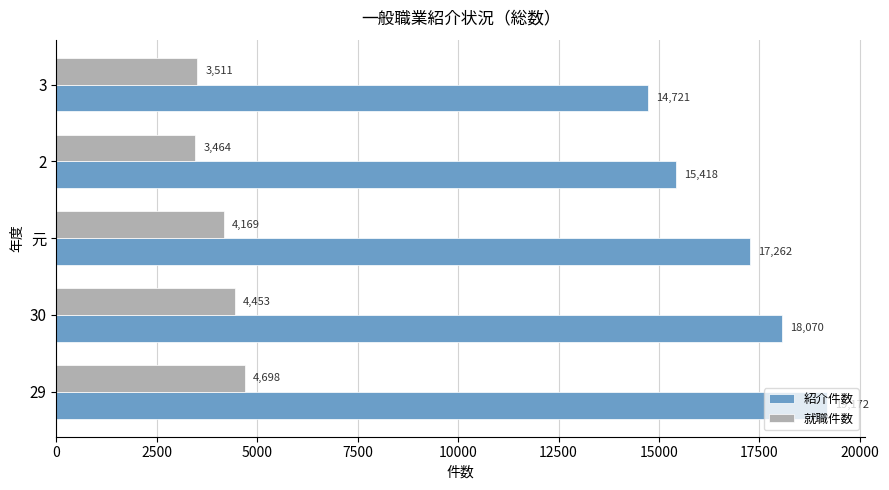

What is the difference between the maximum and minimum values in the 紹介件数 series?

4451